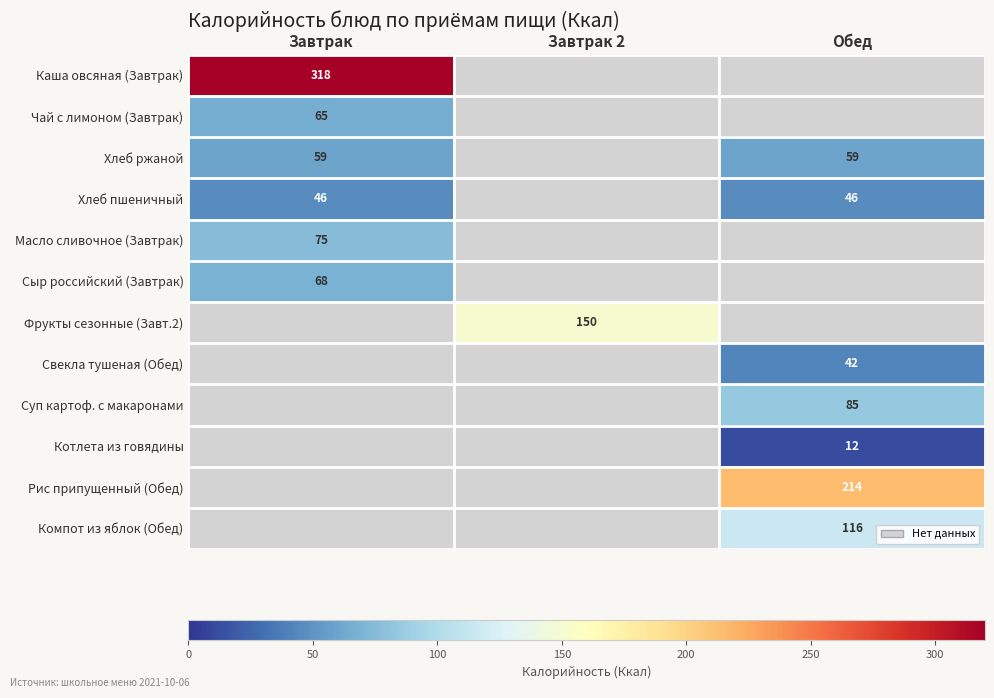

How many data points does each series have?

3